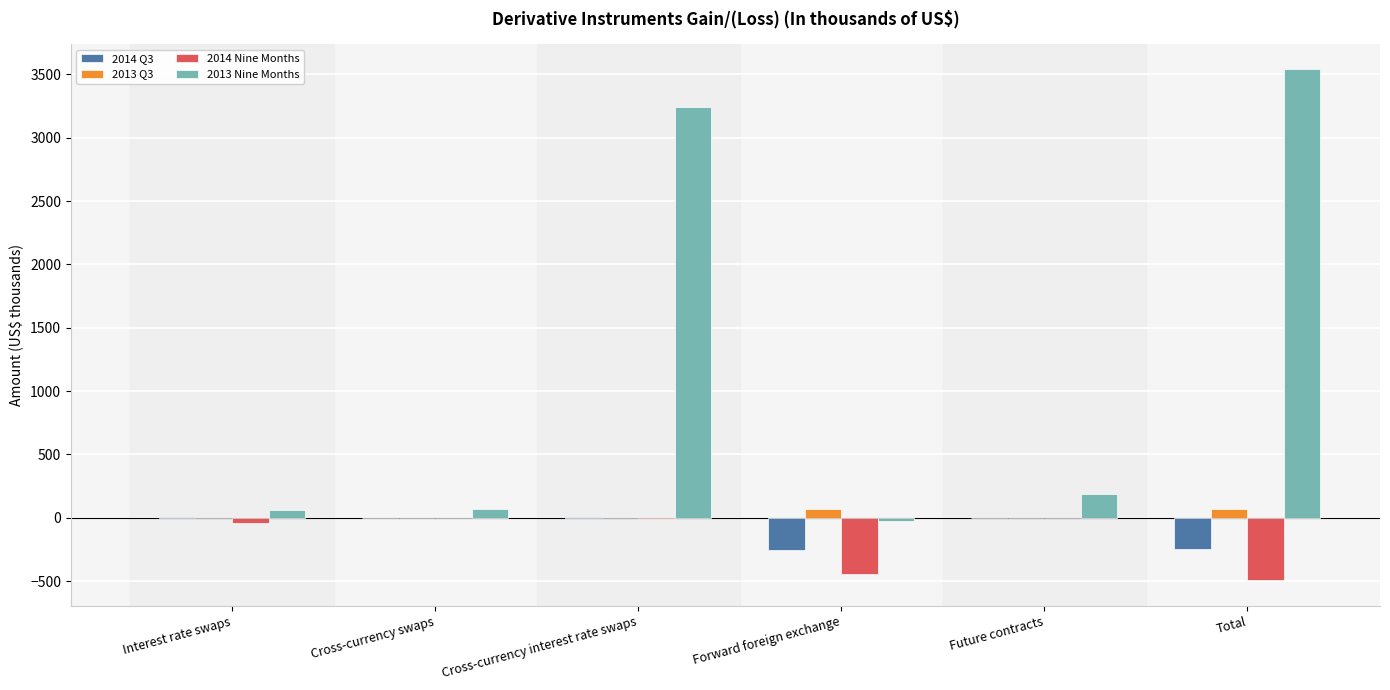

What is the average value of the 2014 Nine Months series?

-164